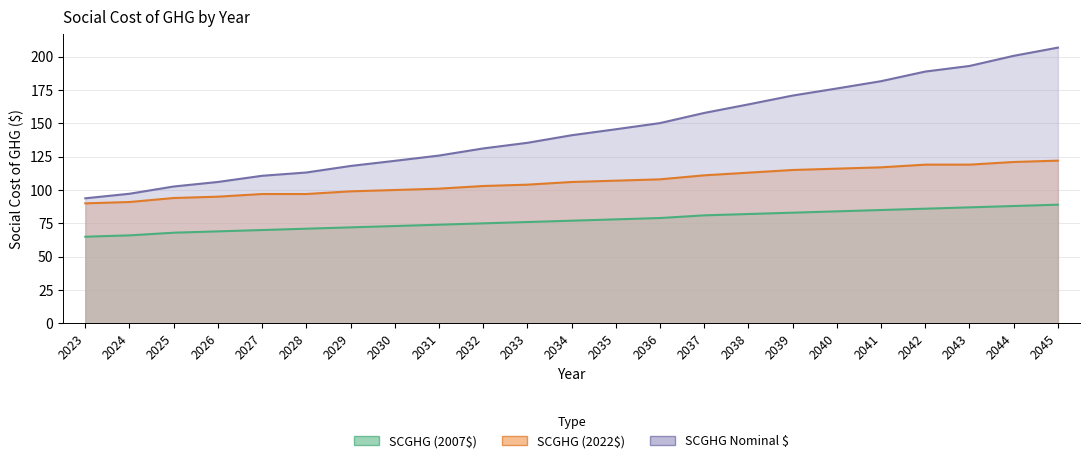

True or false: SCGHG Nominal $ and SCGHG (2007$) intersect in this chart.

False